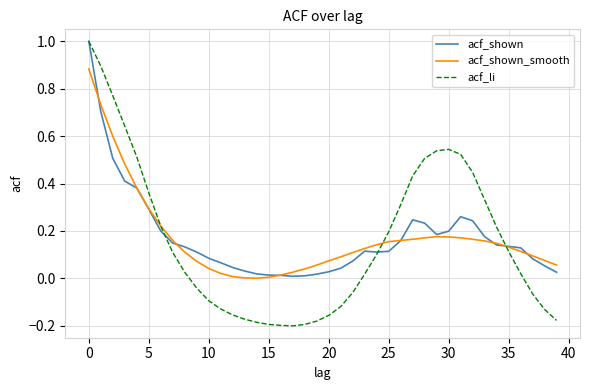

What is the maximum value shown in the chart?

1.0